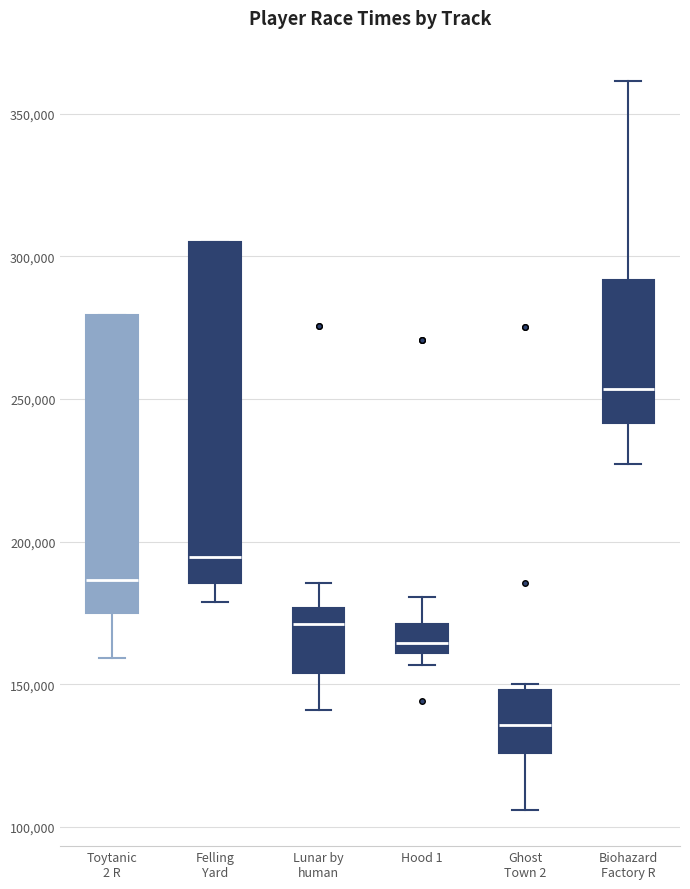

Reading left to right, read every box against the y-axis: the position of its median line, the range the box covers, and the ends of its whiskers. The values are not printed on the chart, so give them approximately, as read against the axis.

Toytanic 2 R: median 185000, box 175000 to 280000, whiskers 160000 to 280000
Felling Yard: median 195000, box 185000 to 305000, whiskers 180000 to 305000
Lunar by human: median 170000, box 155000 to 175000, whiskers 140000 to 185000
Hood 1: median 165000, box 160000 to 170000, whiskers 155000 to 180000
Ghost Town 2: median 135000, box 125000 to 150000, whiskers 105000 to 150000 (just above the box's upper edge)
Biohazard Factory R: median 255000, box 240000 to 290000, whiskers 225000 to 360000